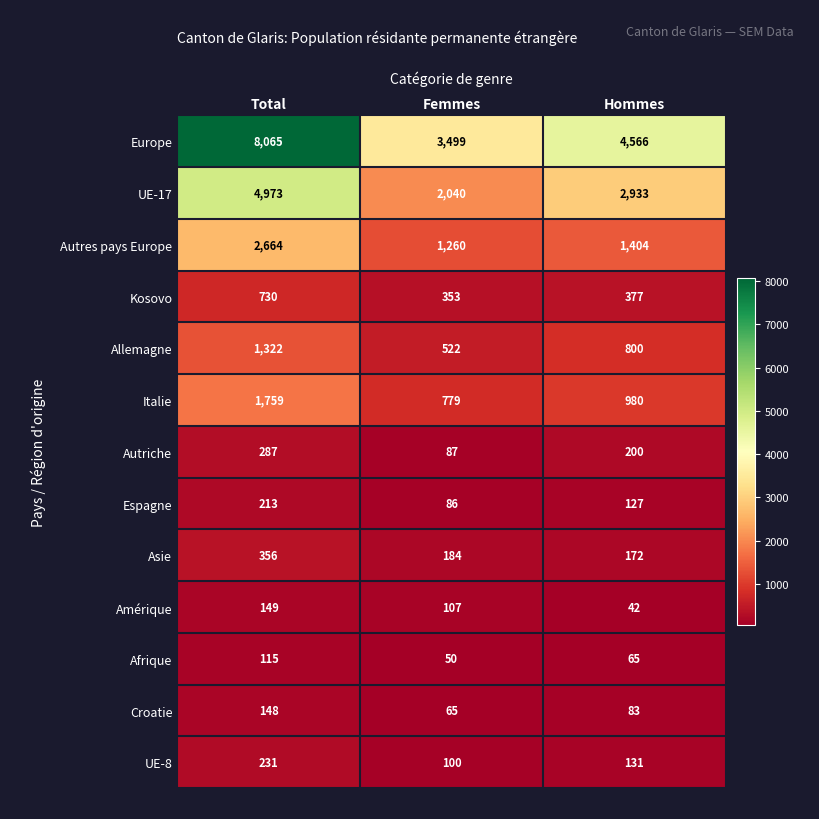

List the series in order of their peak value, lowest first.

Afrique, Croatie, Amérique, Espagne, UE-8, Autriche, Asie, Kosovo, Allemagne, Italie, Autres pays Europe, UE-17, Europe